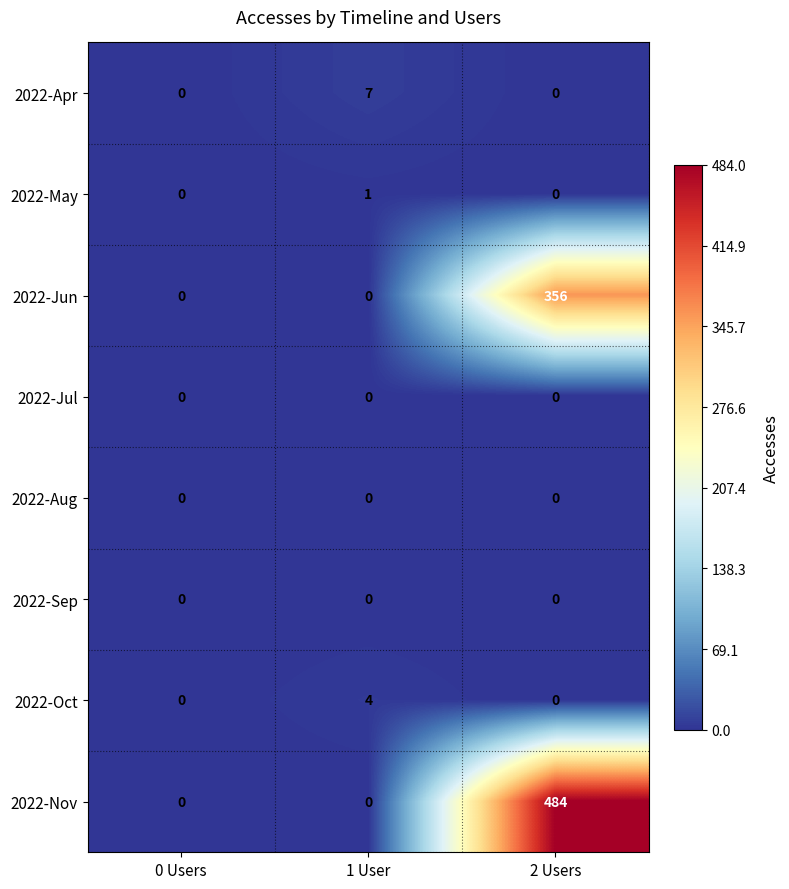

How many 2022-Jun values are between 0 and 356?

3